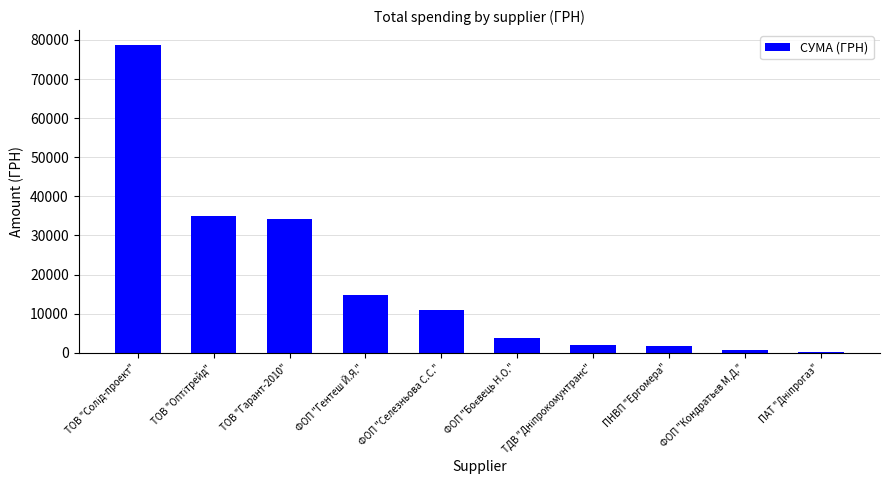

Is it true that the value at ТОВ "Гарант-2010" is 34296.0?

True